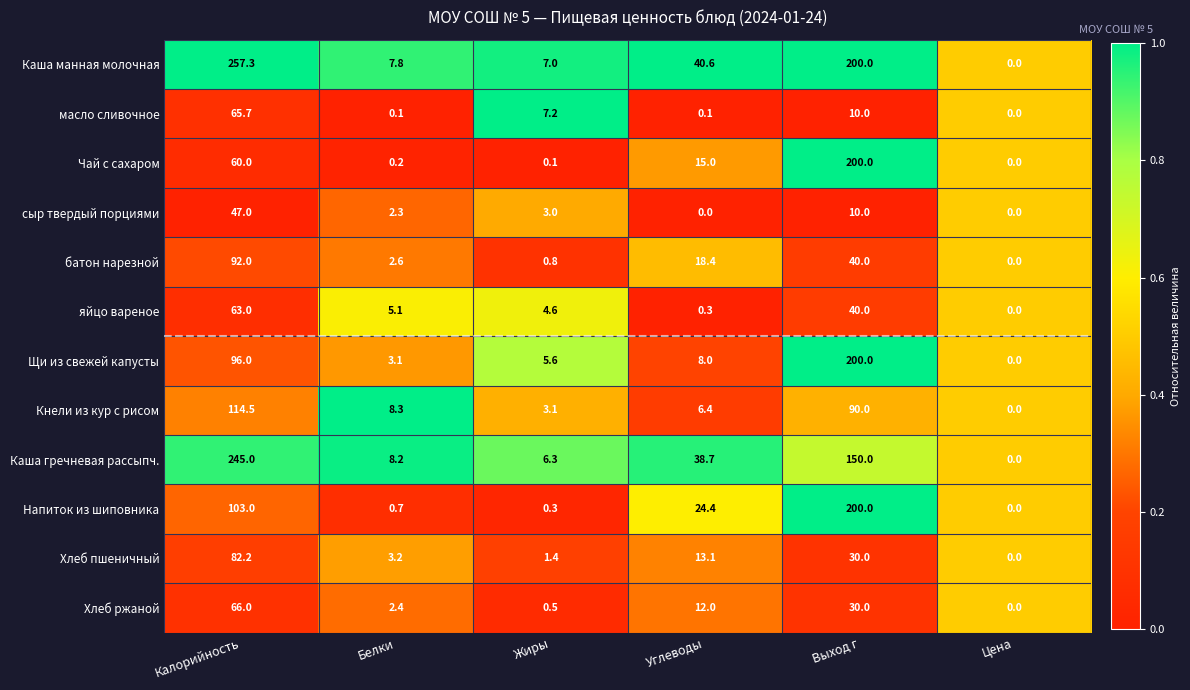

At which category does the chart reach its peak across all series?

Калорийность